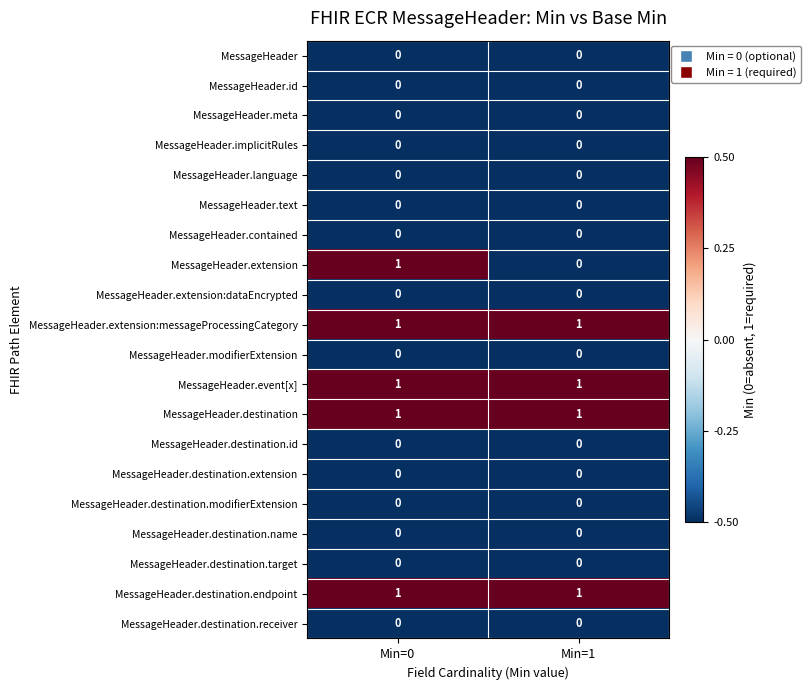

Which series has the widest spread of values?

MessageHeader.extension